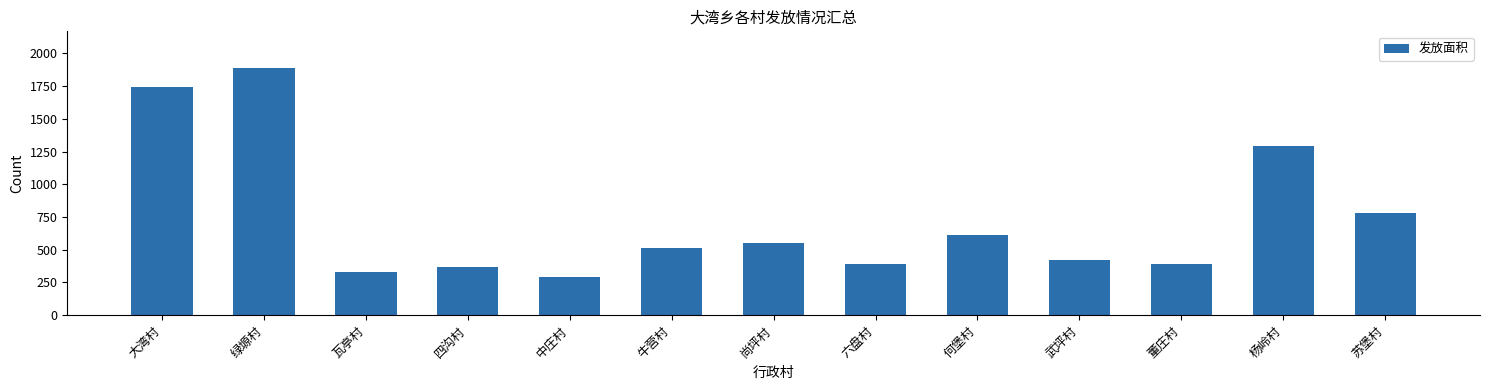

What position from the left is 牛营村?

6